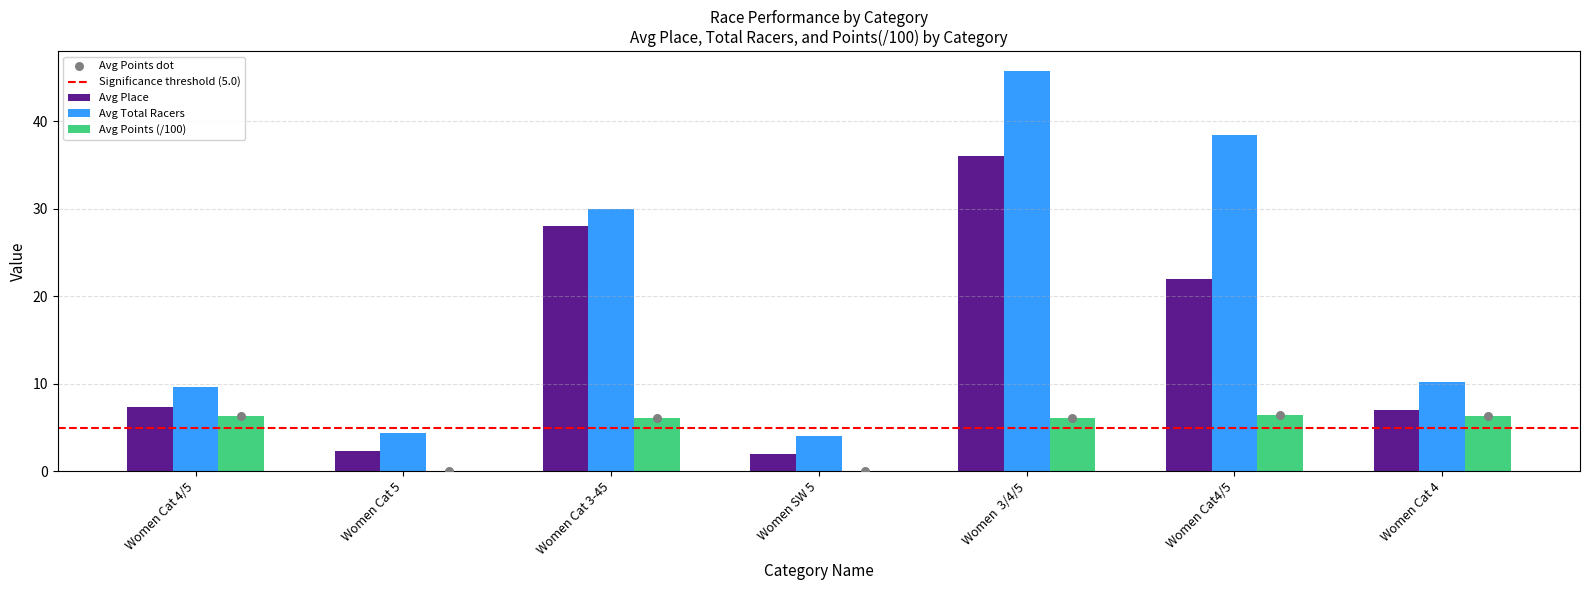

Which series has the largest total across all categories?

Avg Total Racers